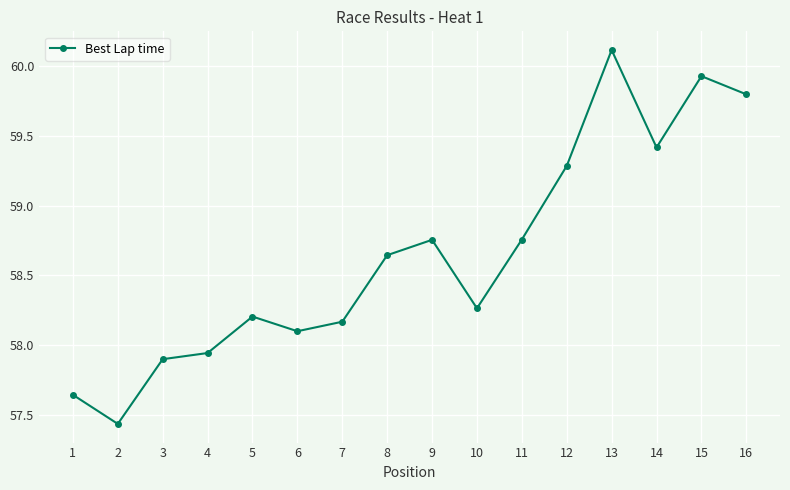

What is the difference between the values at 3 and 14?

1.5